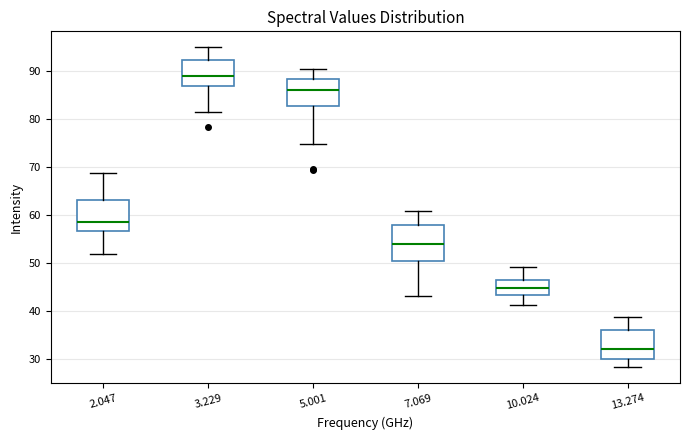

Which box is the tallest, from its lower edge to its upper edge?

7.069